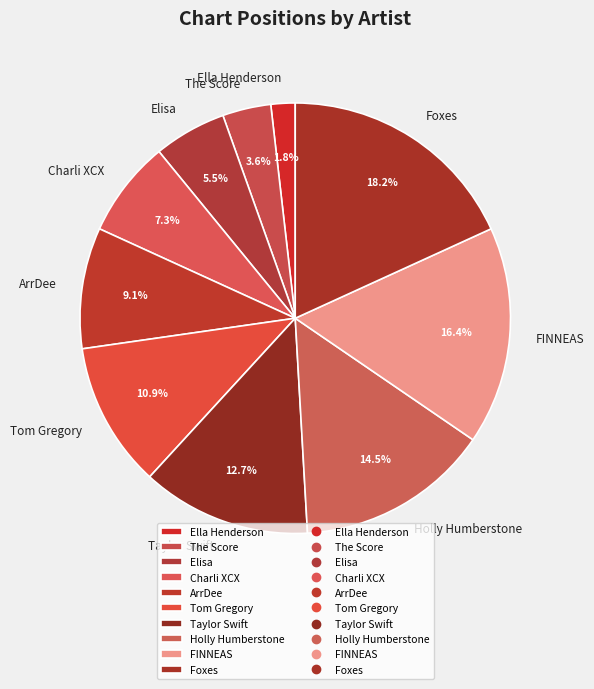

What is the largest slice in the pie chart?

Foxes